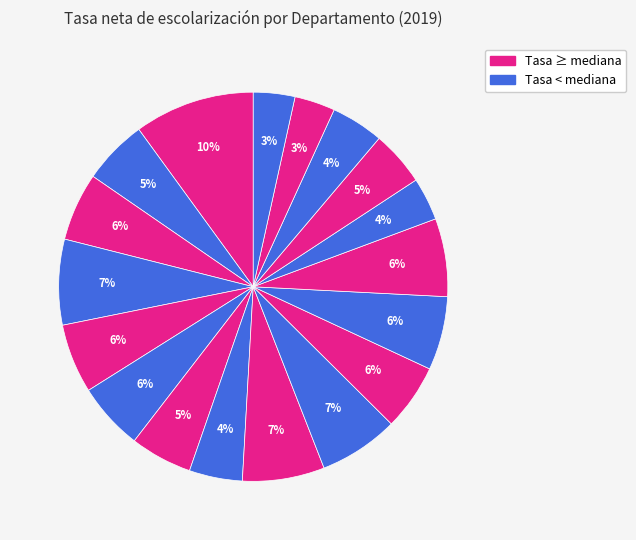

Count the number of slices in the pie.

18